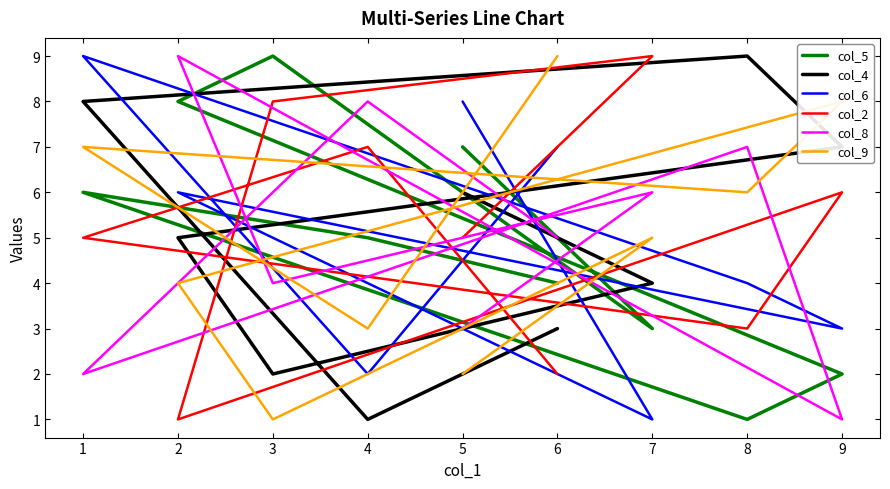

Does the chart display data point markers on the line(s)?

No